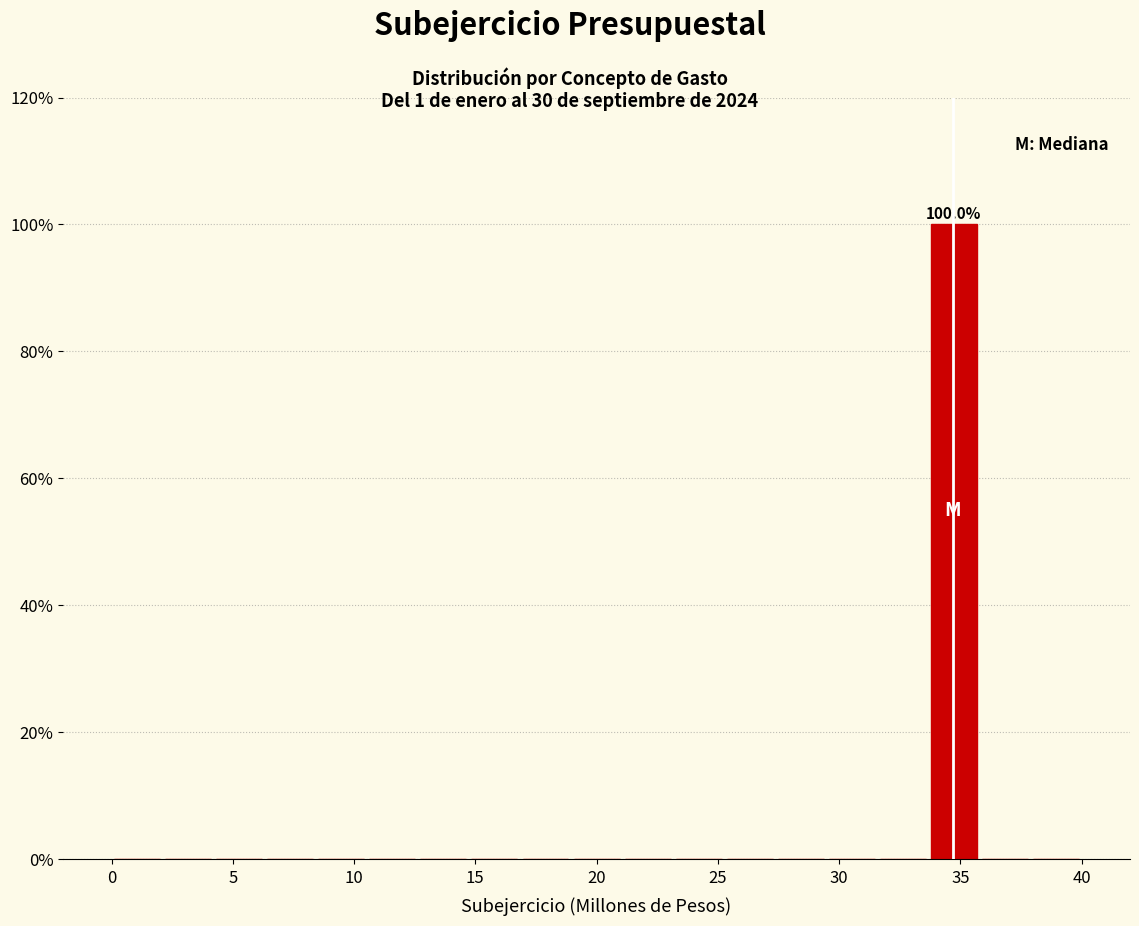

Over which range of the x-axis is the bar tallest?

33.5 to 36.0